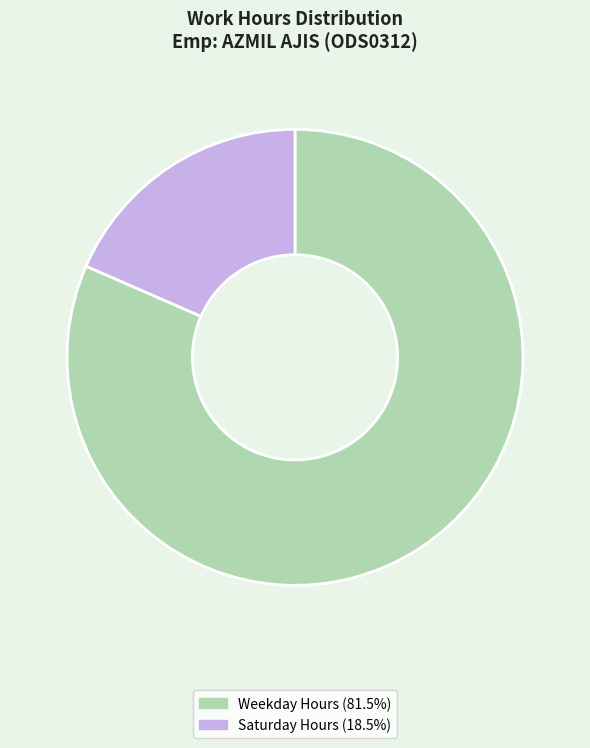

Is there any slice that represents more than half of the pie?

Yes